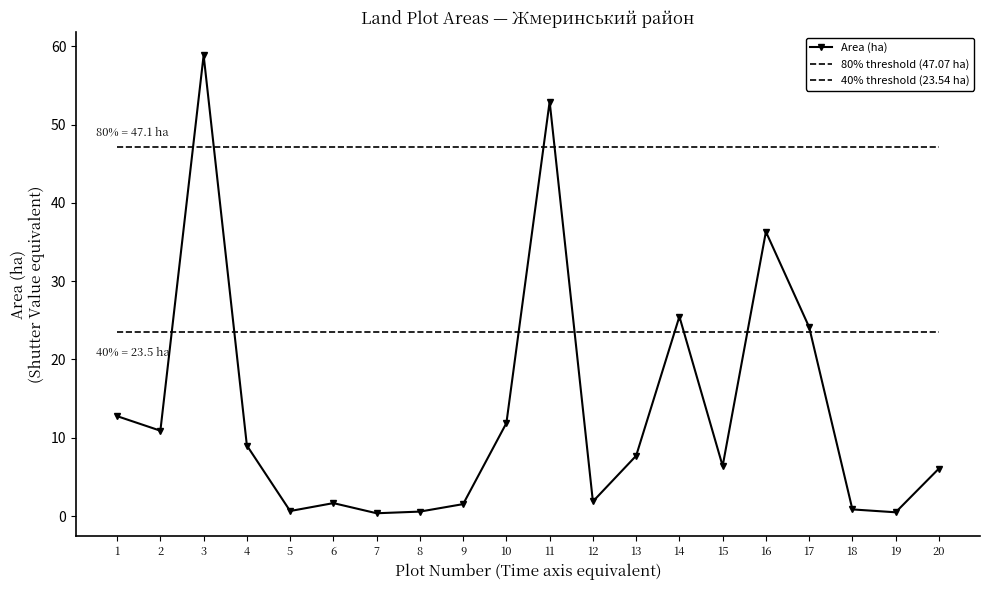

Does the chart have visible grid lines?

No